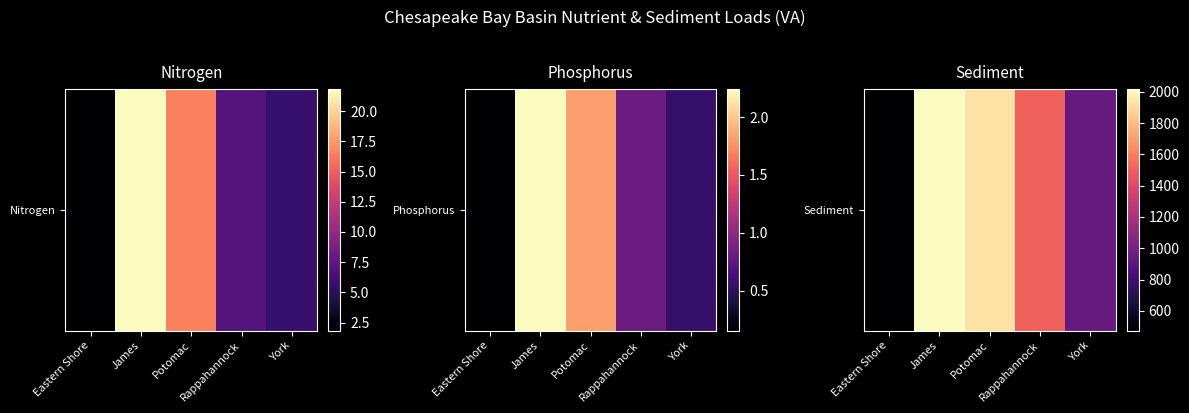

What is the difference between the maximum and minimum values?

1541.9